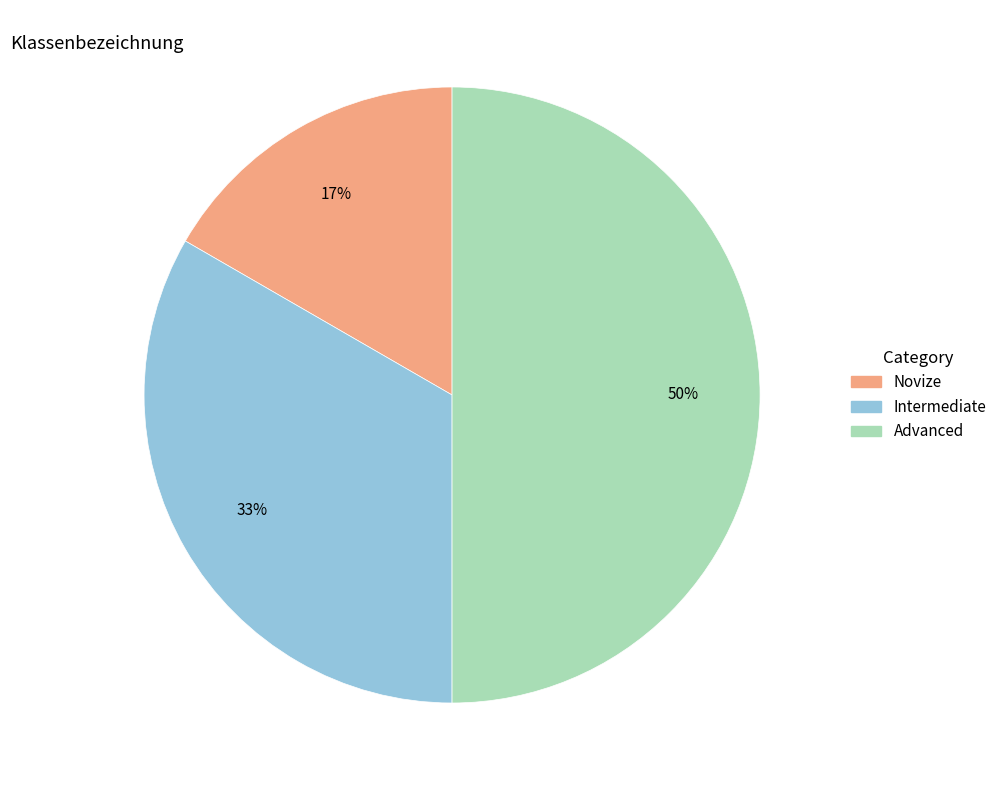

Which category has the smallest portion of the pie?

Novize